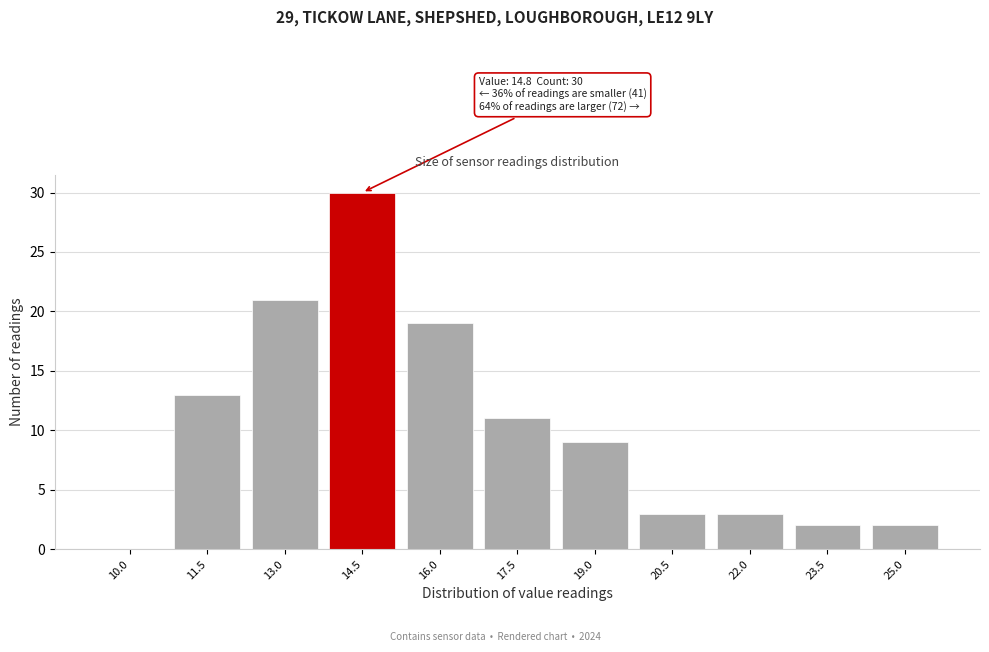

Reading right to left, extract all data points from this chart.

25.0=2	23.5=2	22.0=3	20.5=3	19.0=9	17.5=11	16.0=19	14.5=30	13.0=21	11.5=13	10.0=0